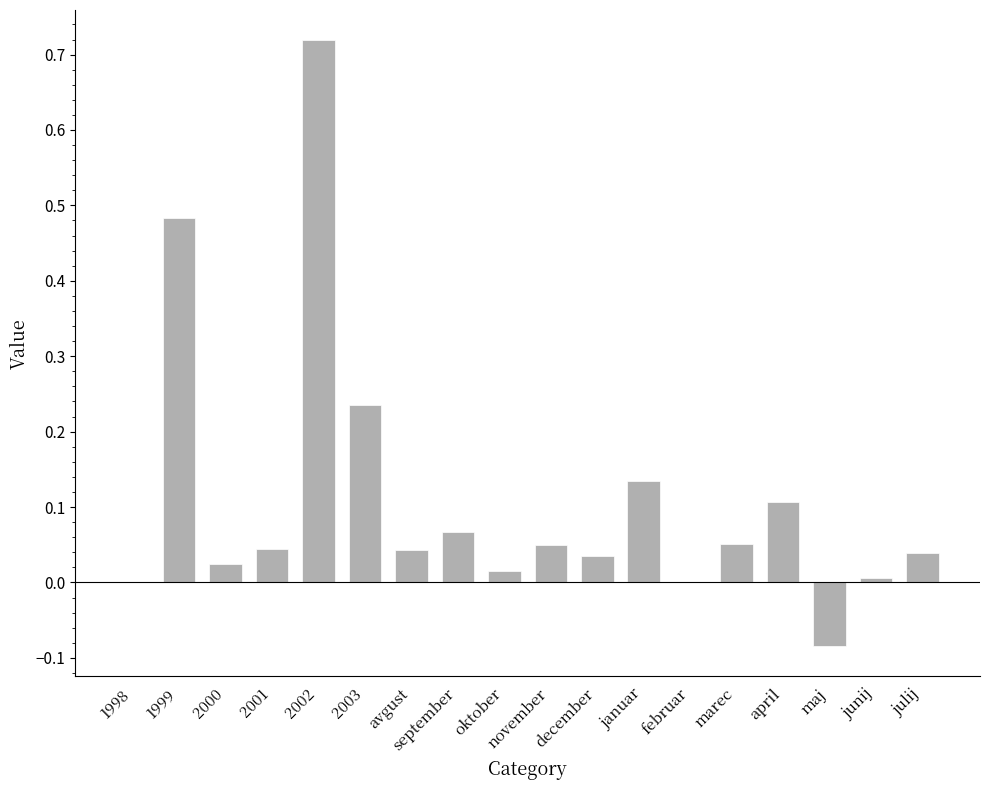

The chart shows a value of 0.0 at oktober. True or false?

True